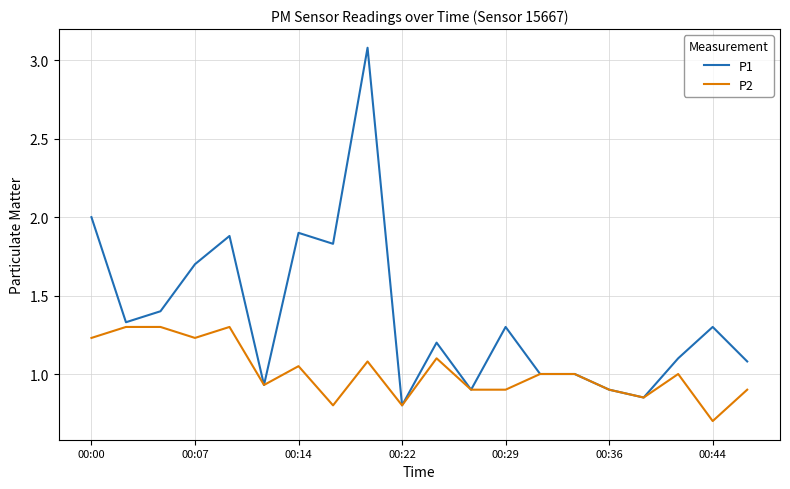

What is the maximum value shown in the chart?

3.1